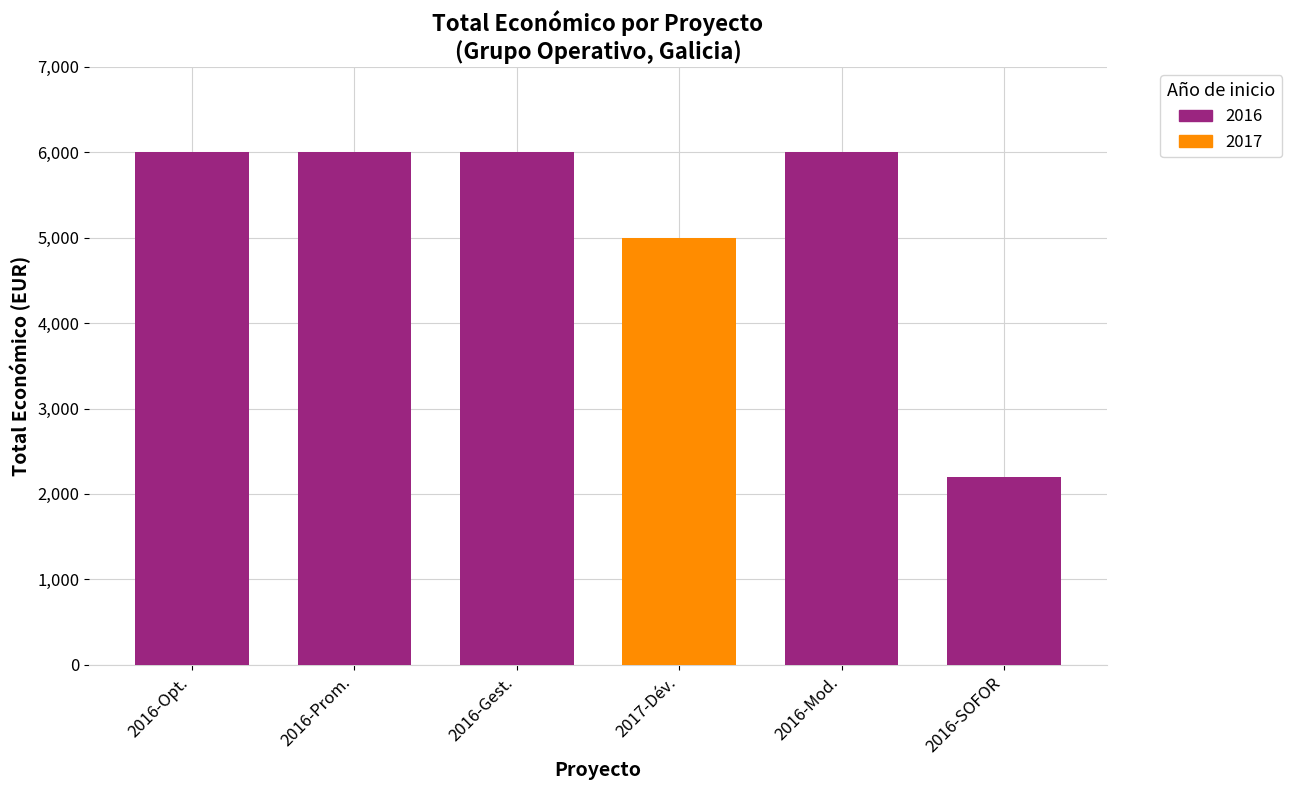

Count the number of categories in the chart.

6